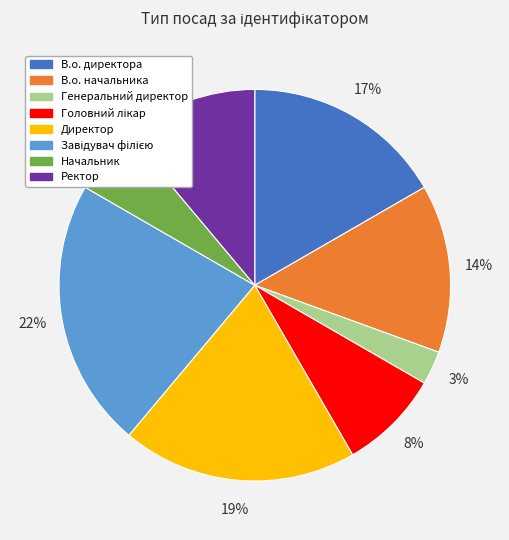

Is it true that В.о. директора is 30% of the pie?

False